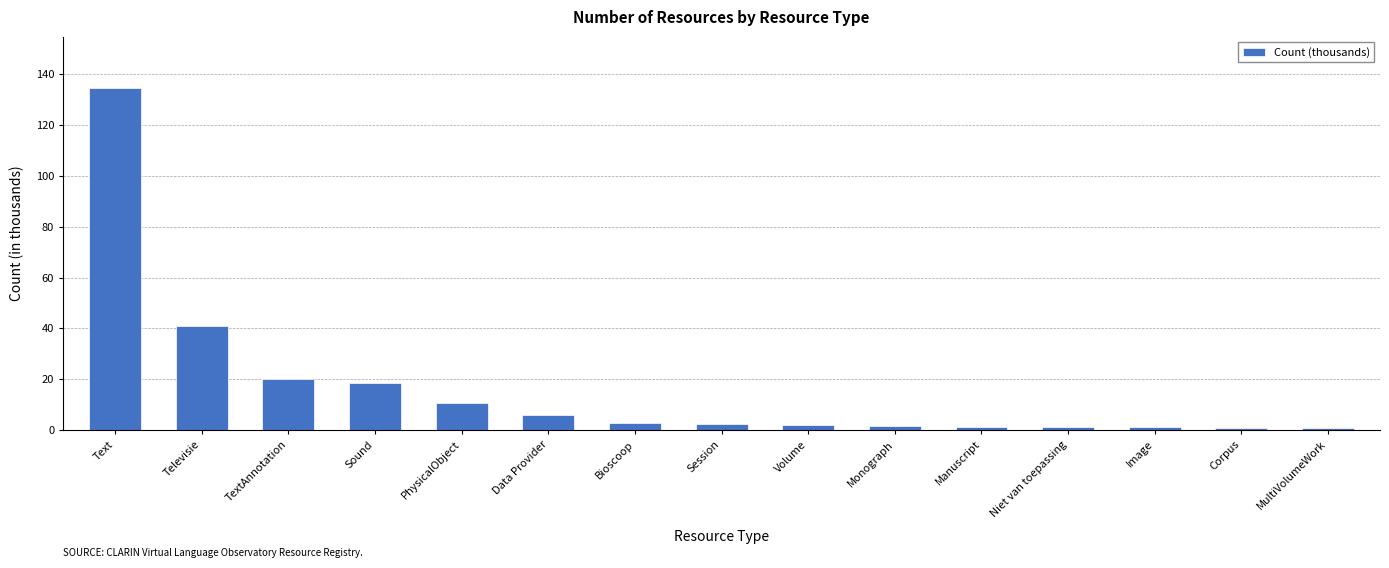

Are the bars grouped side by side (vs. stacked)?

No